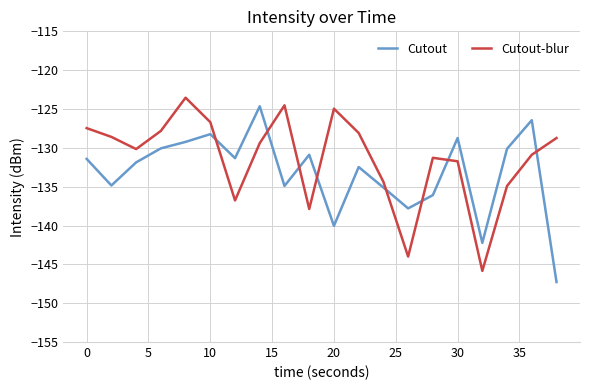

What is the difference between the maximum and minimum values in the Cutout series?

22.6